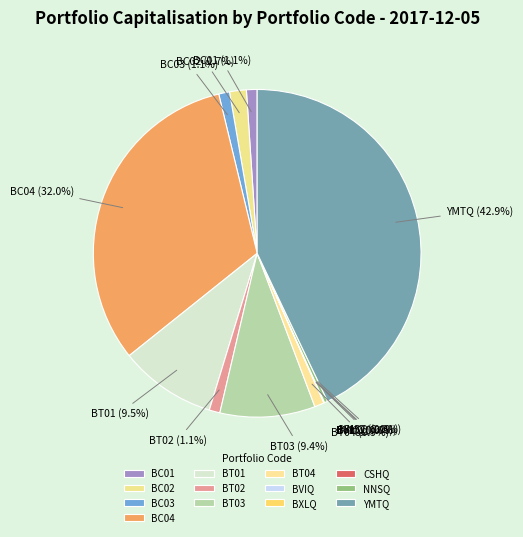

Which slice is the largest?

YMTQ